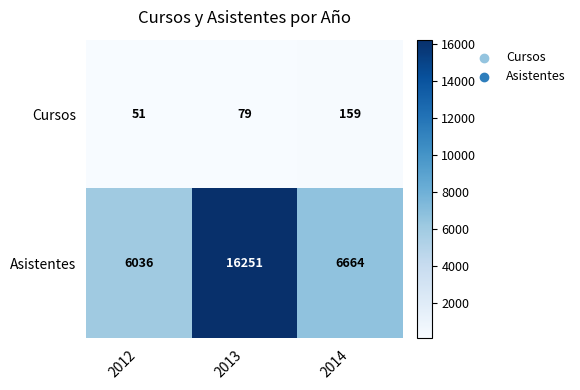

The Cursos series shows 159 at 2014. True or false?

True